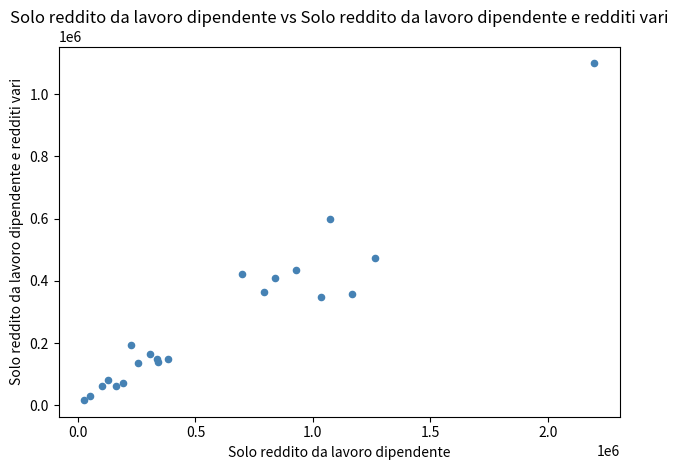

What Y value in the scatter plot is closest to 558421?

598844